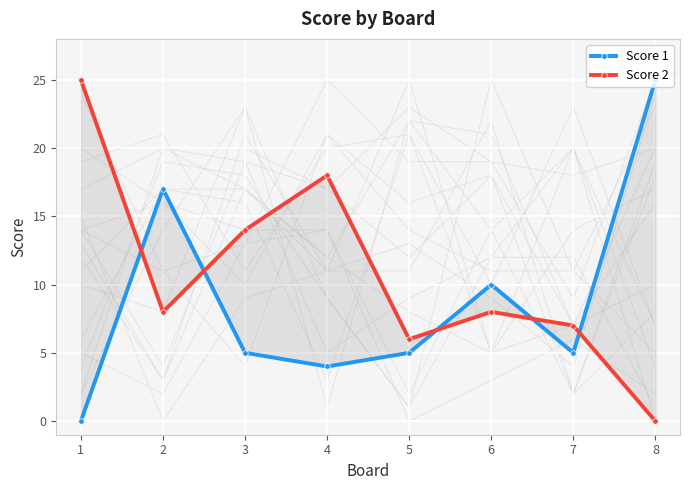

Which series has the widest spread of values?

Score 1